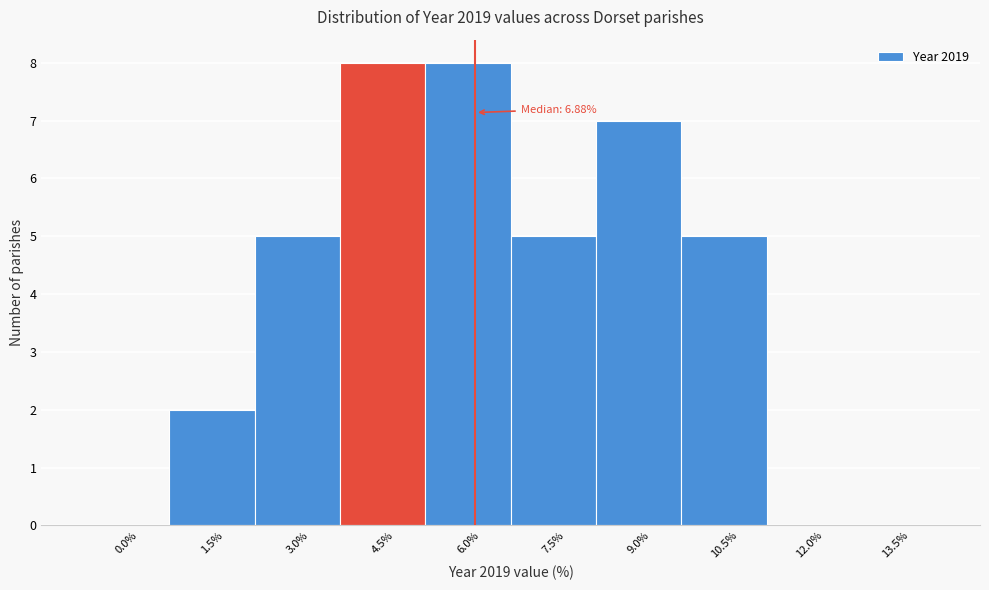

Reading left to right, transcribe all the data shown in this chart.

0.0%=0	1.5%=2	3.0%=5	4.5%=8	6.0%=8	7.5%=5	9.0%=7	10.5%=5	12.0%=0	13.5%=0